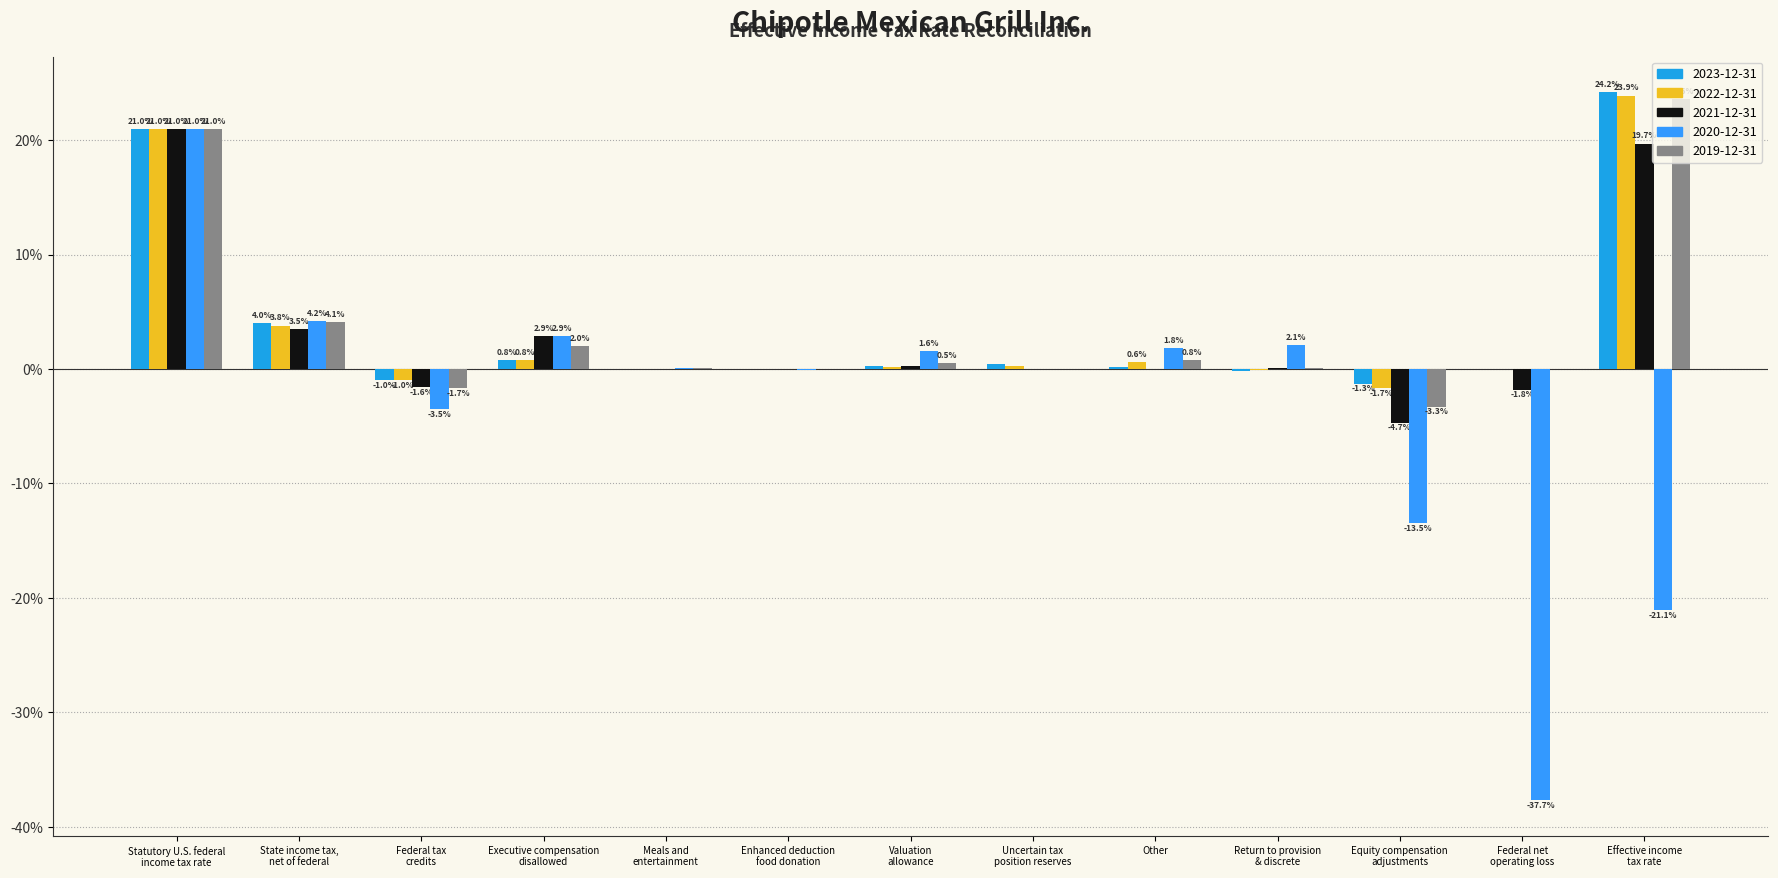

Are the bars grouped side by side (vs. stacked)?

Yes